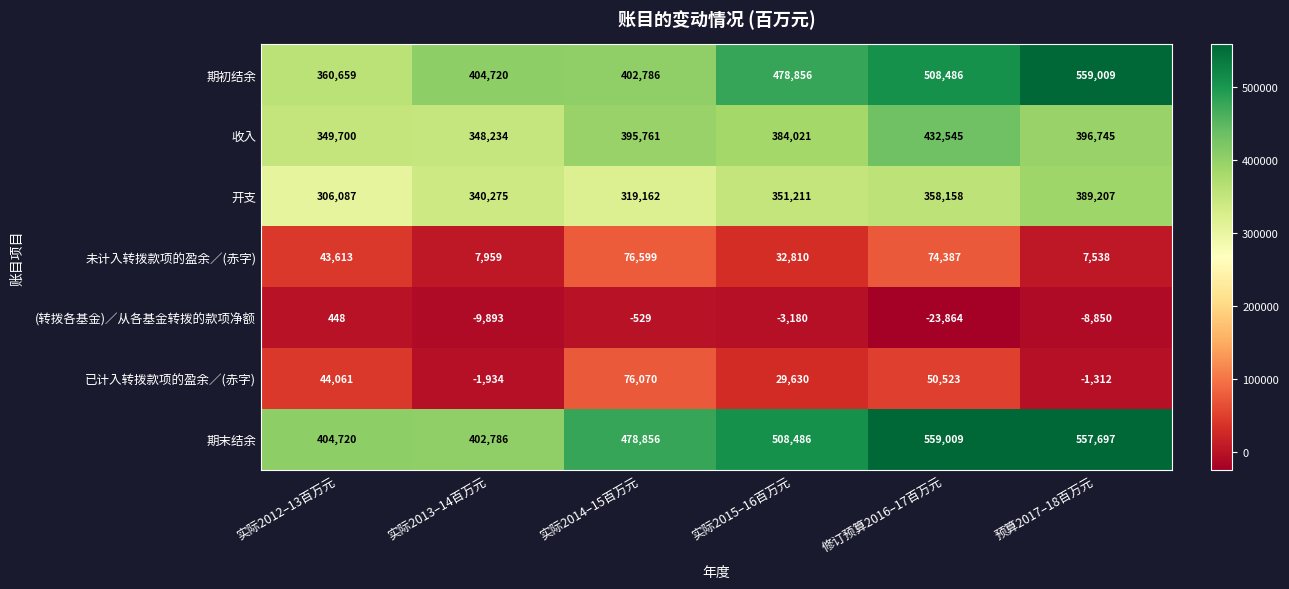

The 开支 series shows 340275 at 实际2013–14百万元. True or false?

True